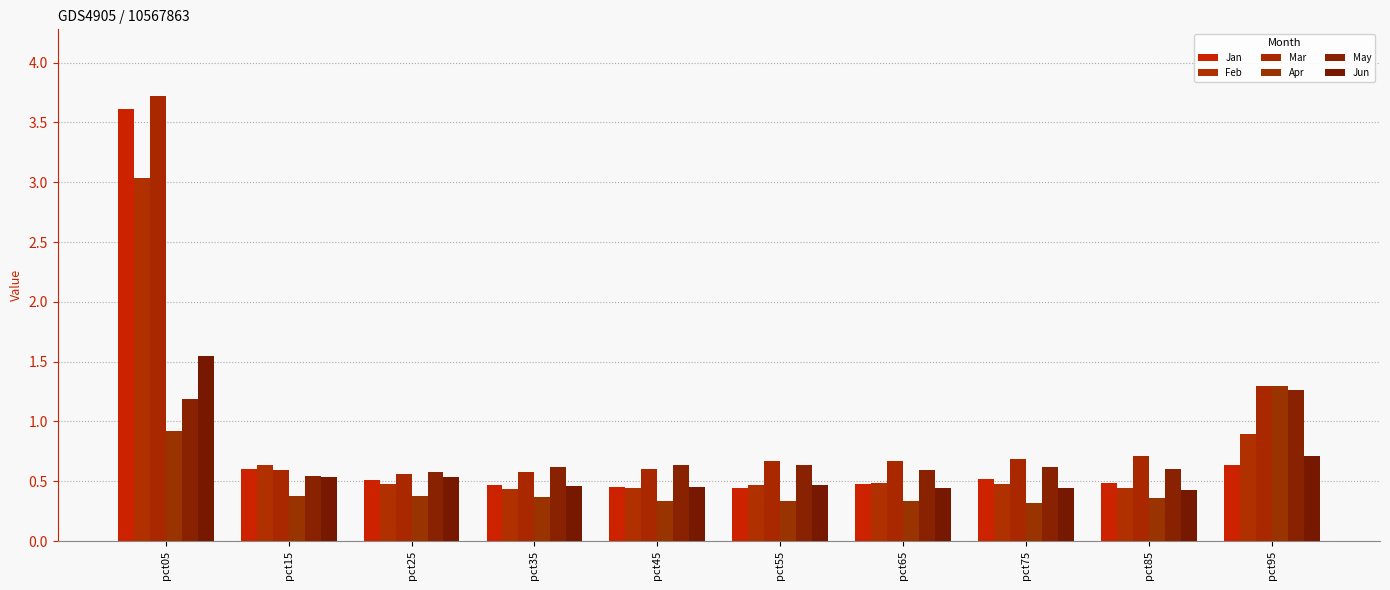

List the series in order of their peak value, highest first.

Mar, Jan, Feb, Jun, Apr, May